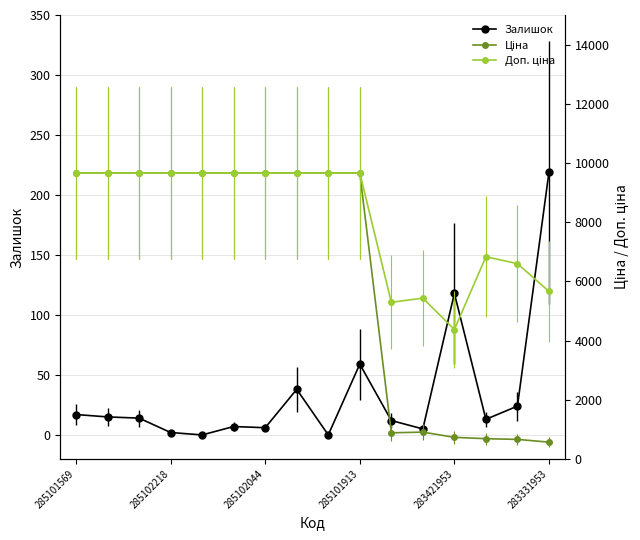

What are all the series names shown in the legend?

Залишок, Ціна, Доп. ціна